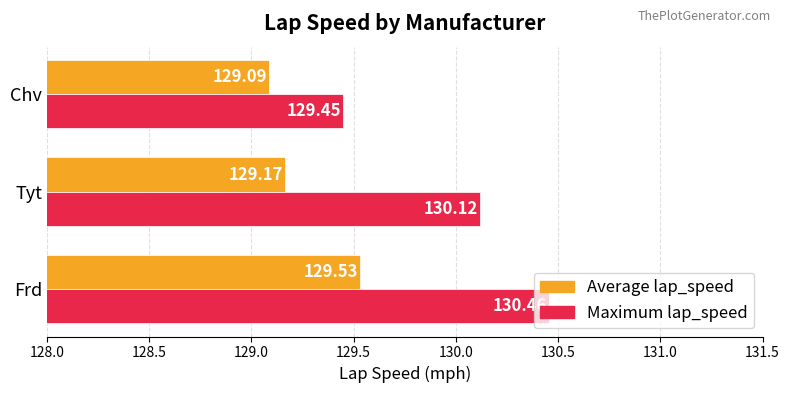

Is the value of Maximum lap_speed at Tyt greater than the value of Average lap_speed at Chv?

Yes